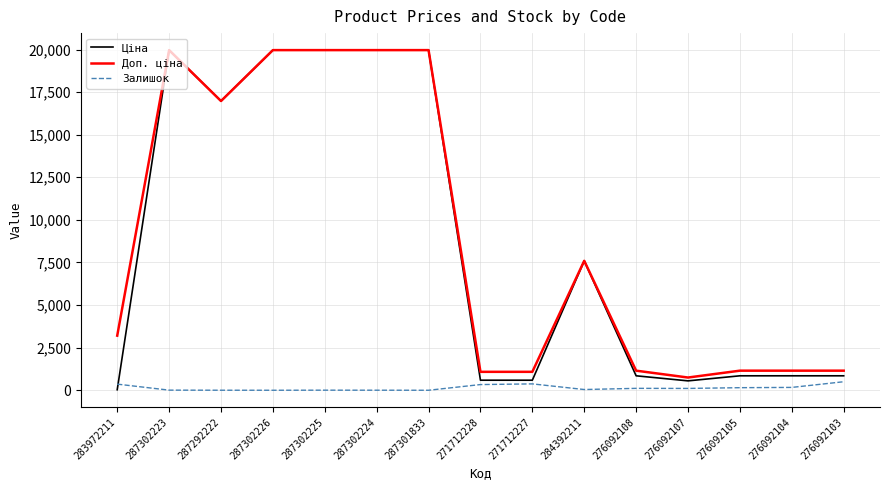

True or false: Залишок and Доп. ціна cross at least once.

False